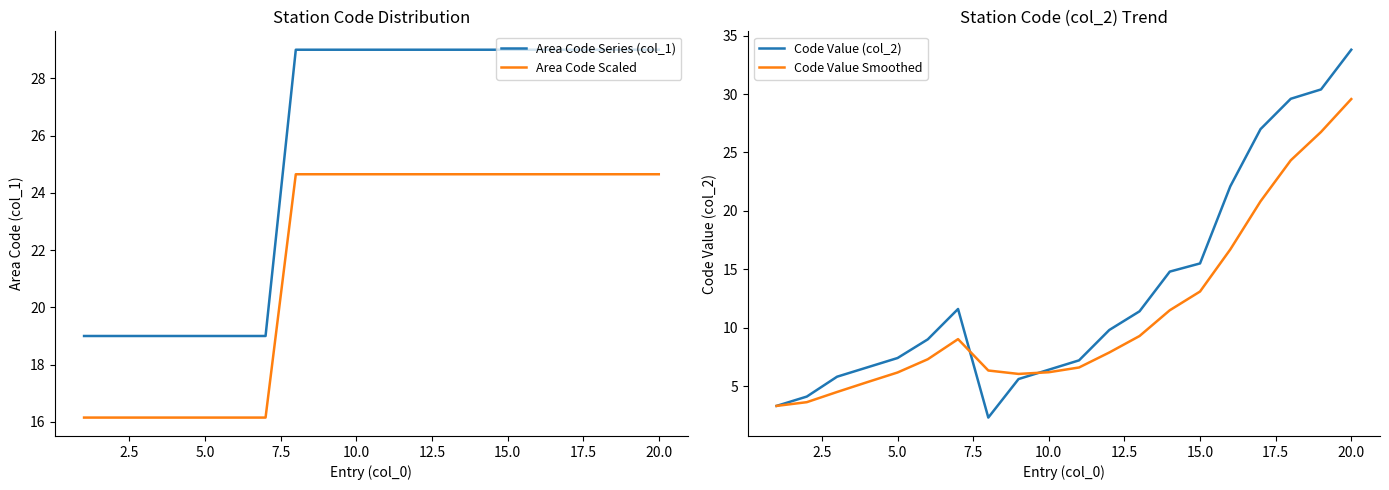

Does the chart display data point markers on the line(s)?

No